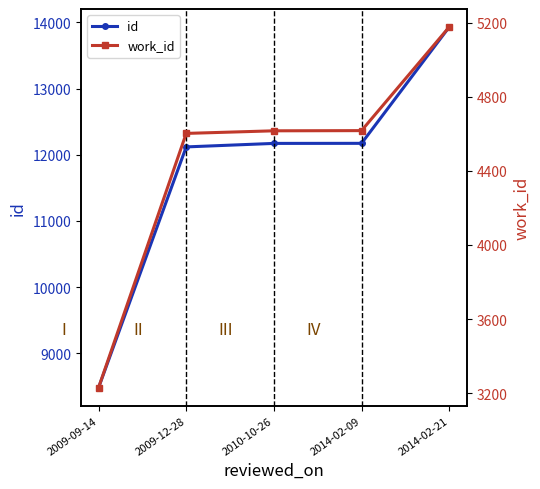

At which label is work_id closest to 4203?

2009-12-28